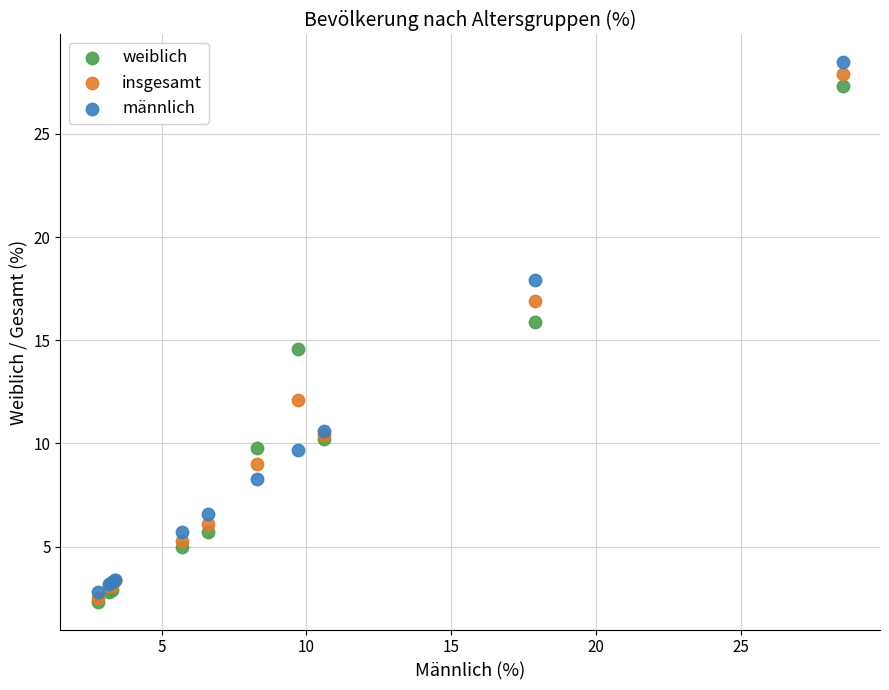

Which series has the largest Y range (max minus min)?

männlich